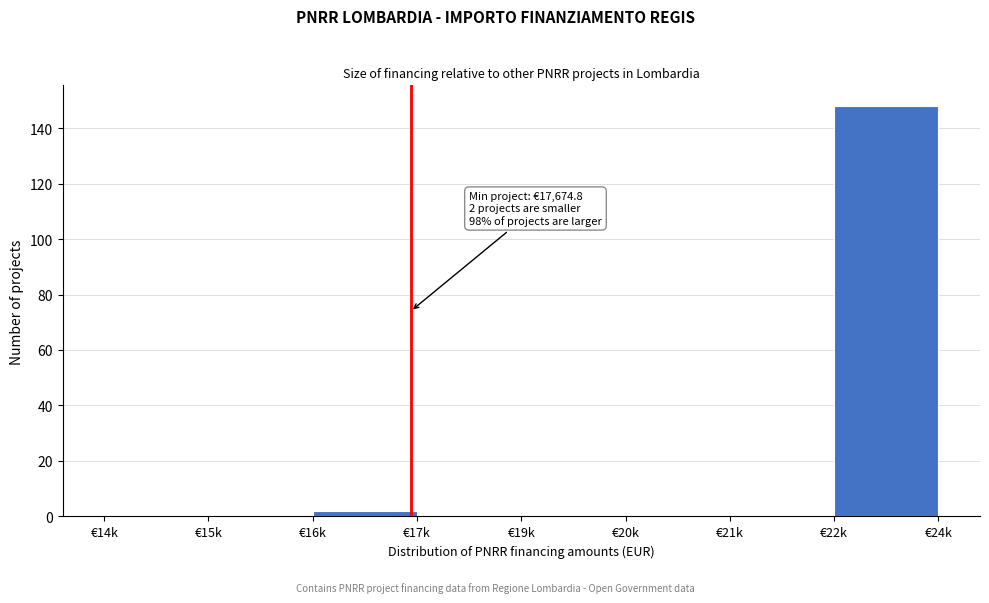

Reading left to right, list all the values displayed in this chart.

€14k=0	€15k=0	€16k=2	€17k=0	€19k=0	€20k=0	€21k=0	€22k=148